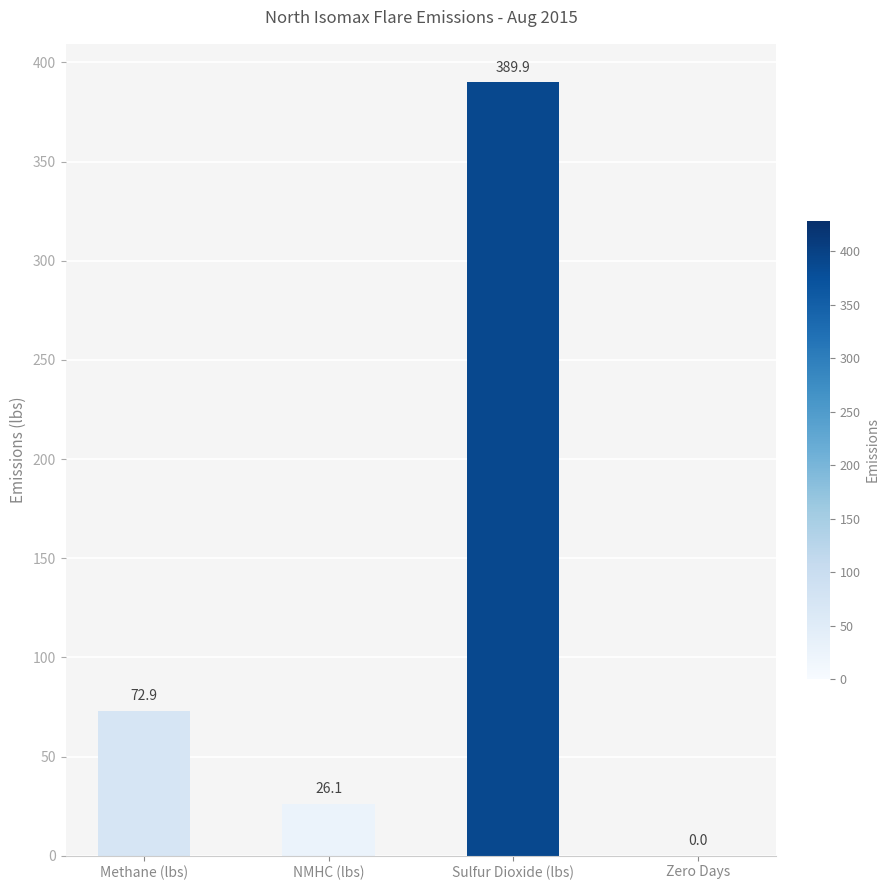

At which label does the data first exceed 72?

Methane (lbs)